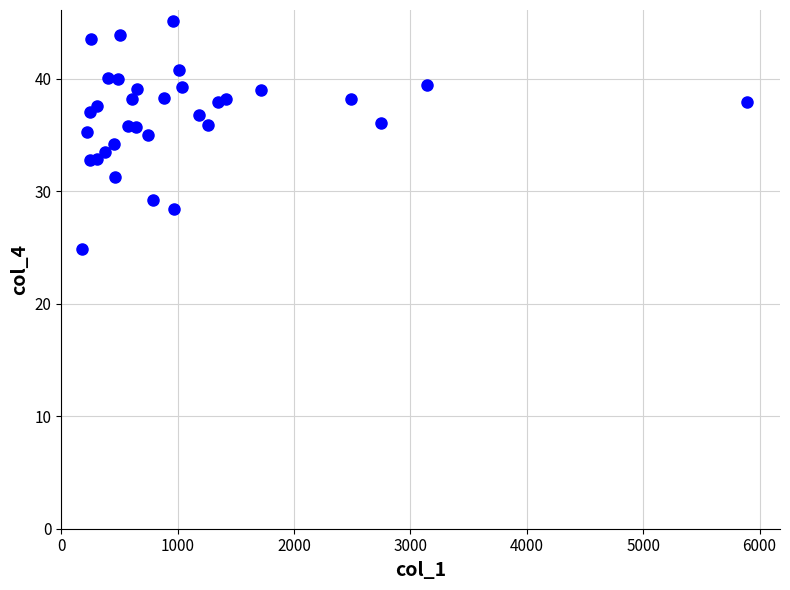

What is the range of Y values (max minus min)?

20.2